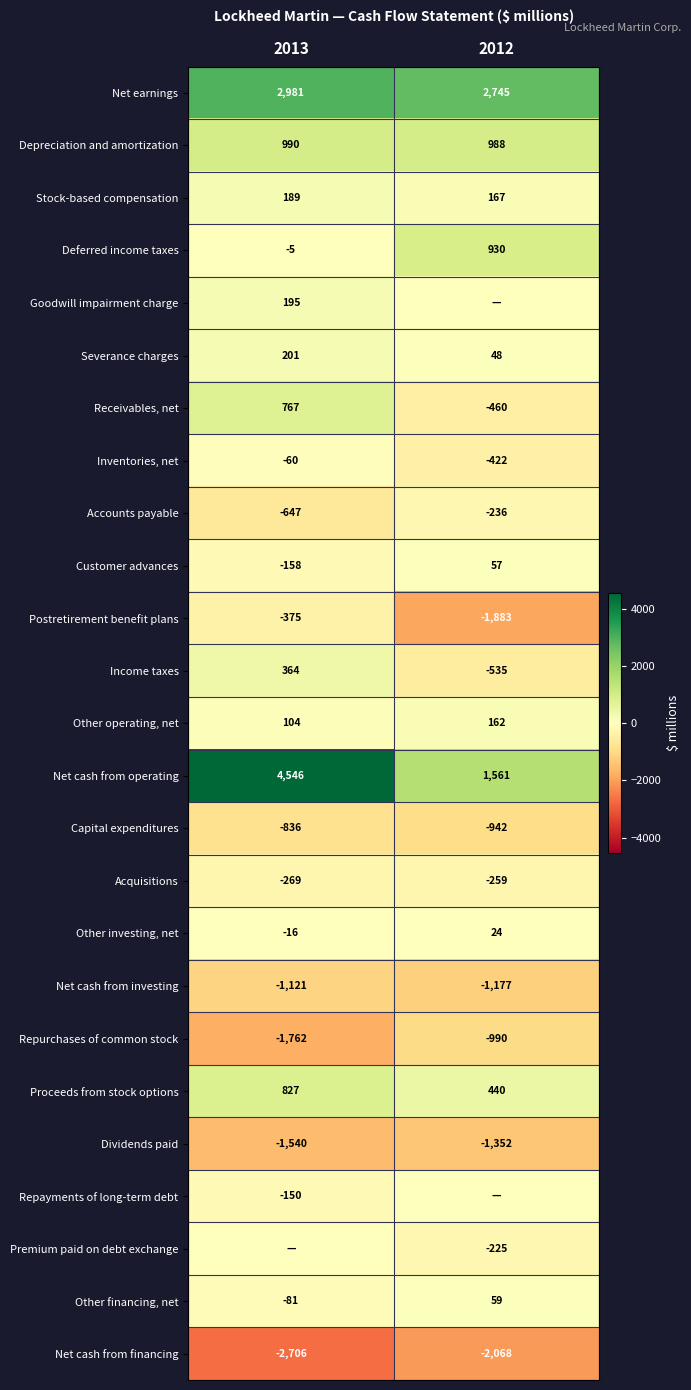

The Net cash from operating series shows 1401 at 2013. True or false?

False